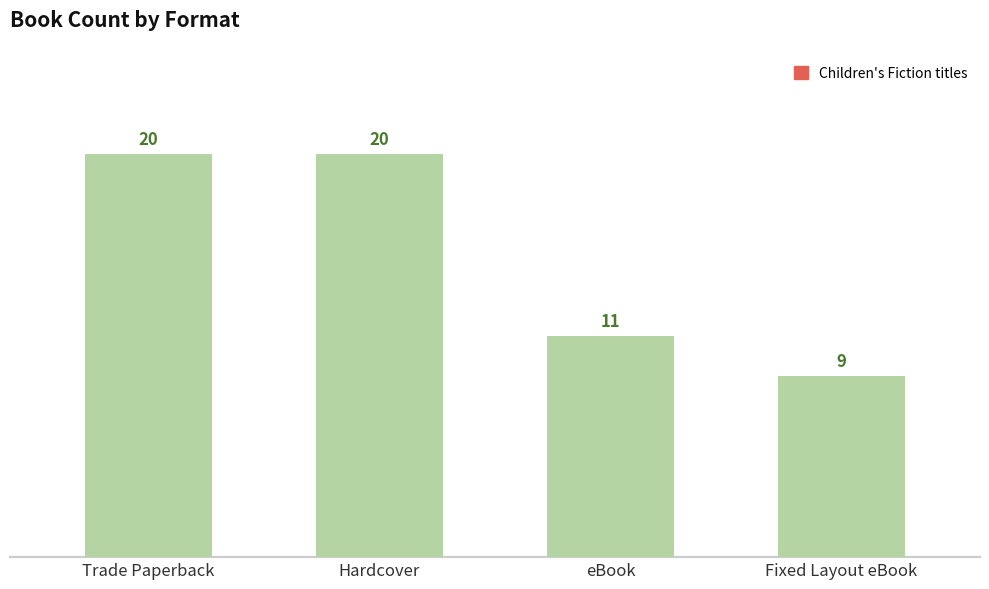

Reading left to right, list all the values displayed in this chart.

Trade Paperback=20	Hardcover=20	eBook=11	Fixed Layout eBook=9